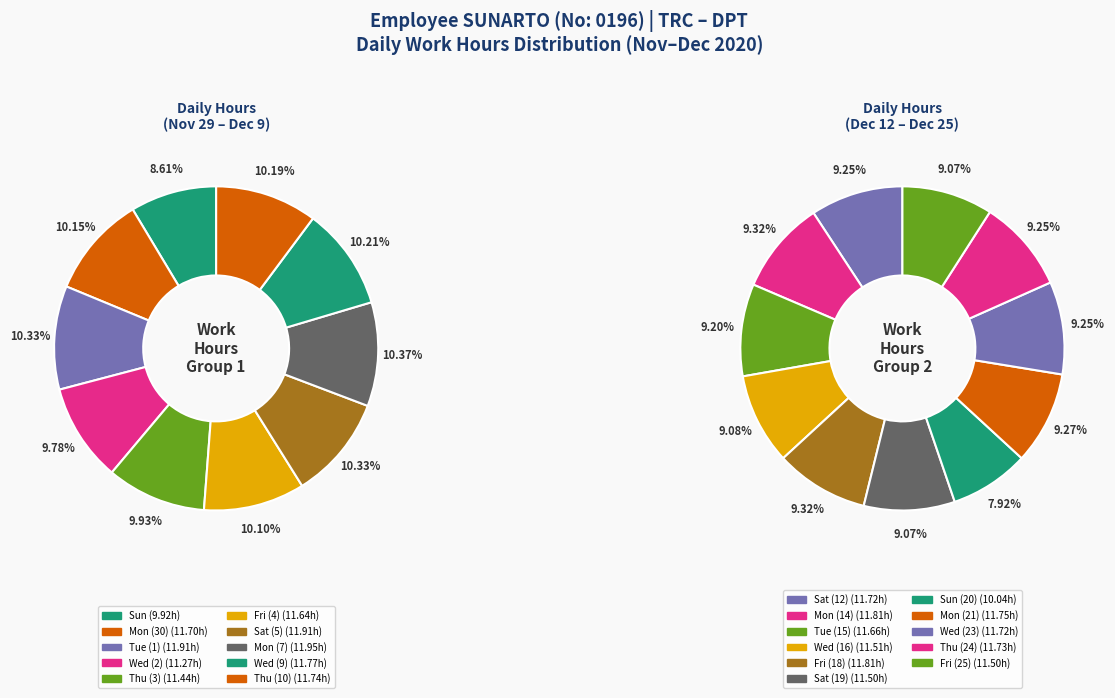

True or false: Thu (3) accounts for 1% of the total.

False